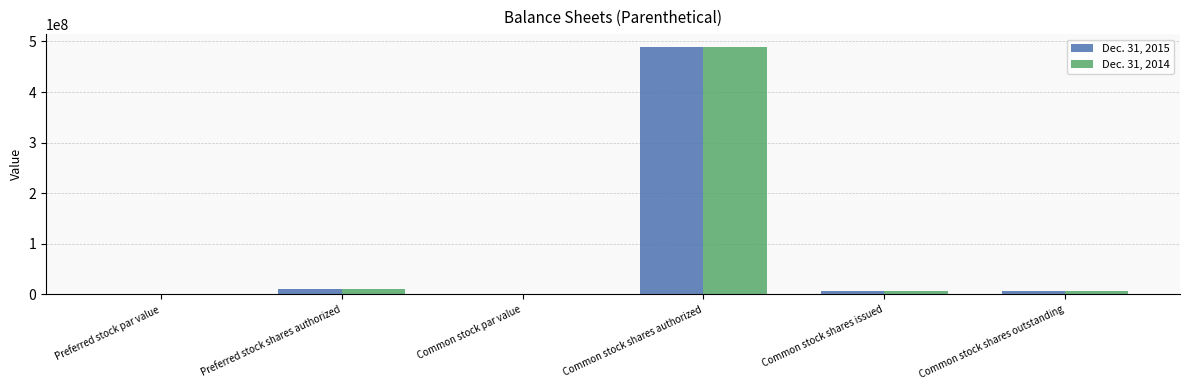

Read the Dec. 31, 2014 value at Common stock shares outstanding.

6000000.0